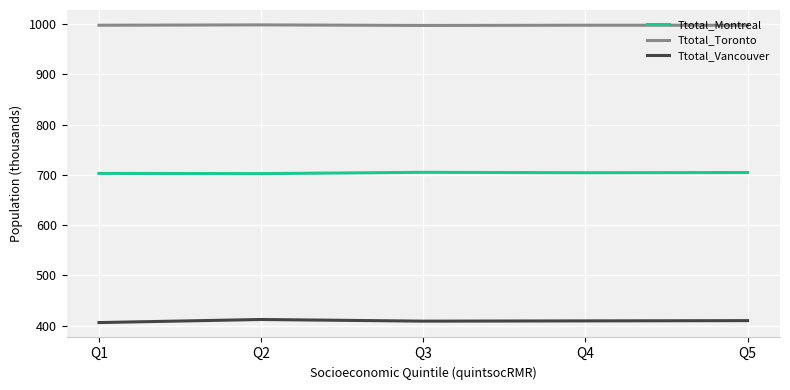

What is the difference between the maximum and minimum values in the Ttotal_Montreal series?

2.6